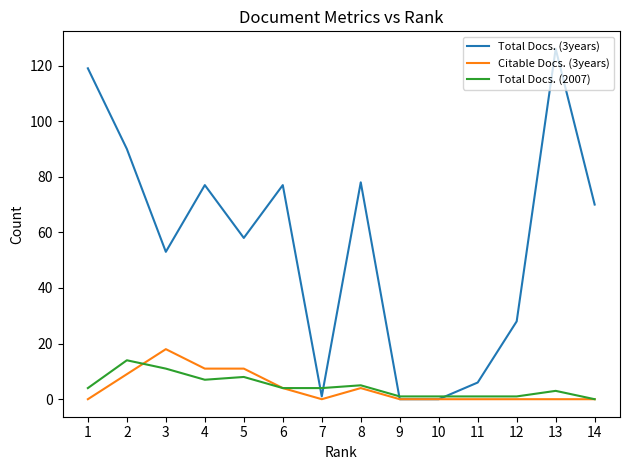

What is the average value of the Total Docs. (2007) series?

5